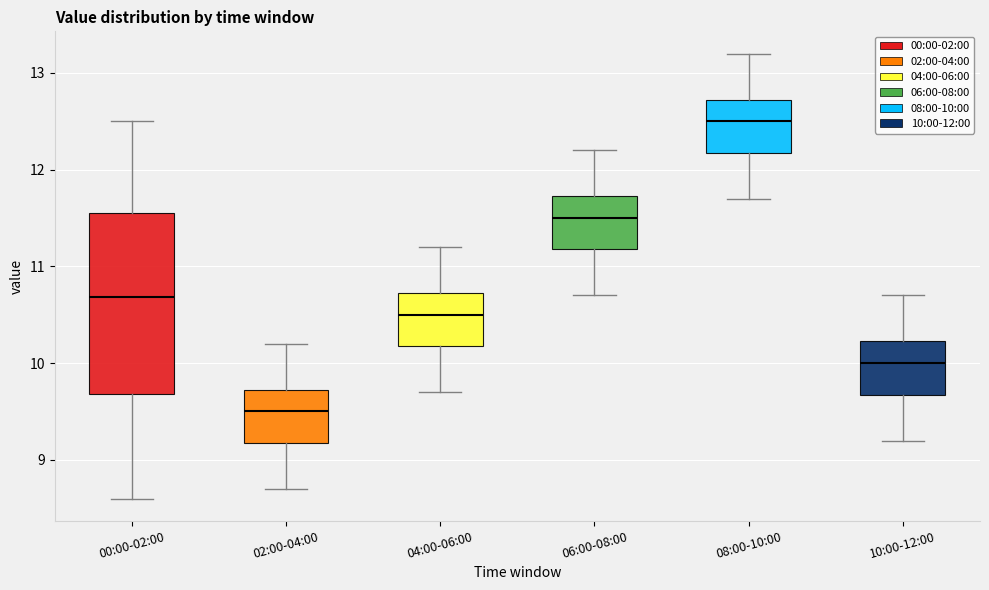

Where is the upper edge of the box for 10:00-12:00 on the y-axis? The values are not printed on the chart, so give them approximately, as read against the axis.

10.2